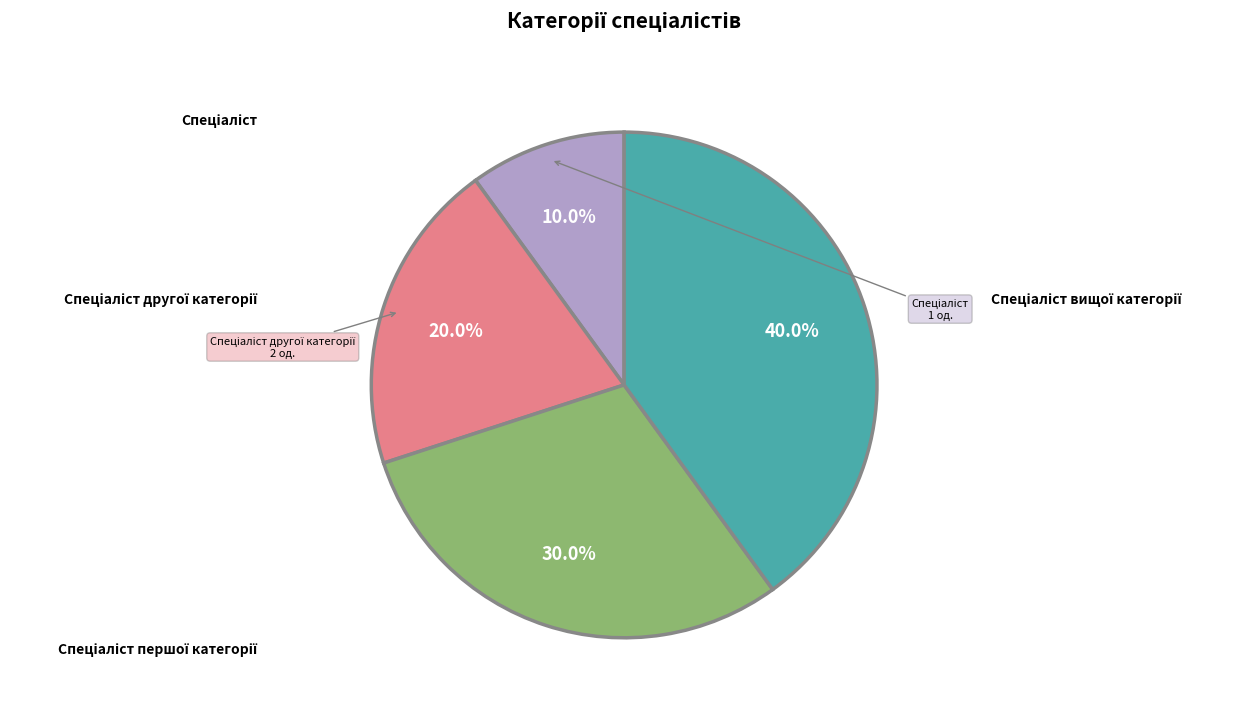

Does any single category account for the majority?

No